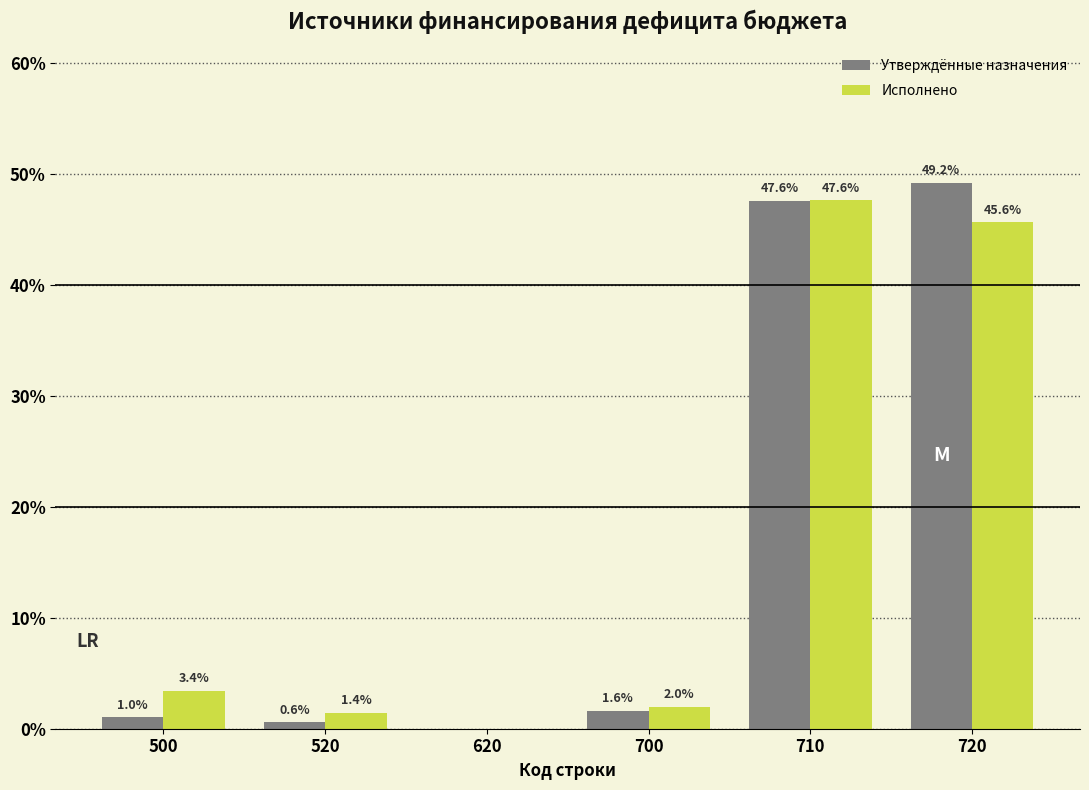

Reading left to right, transcribe all the data shown in this chart.

Утверждённые назначения: 500=1.0	520=0.6	620=0.0	700=1.6	710=47.6	720=49.2
Исполнено: 500=3.4	520=1.4	620=0.0	700=2.0	710=47.6	720=45.6